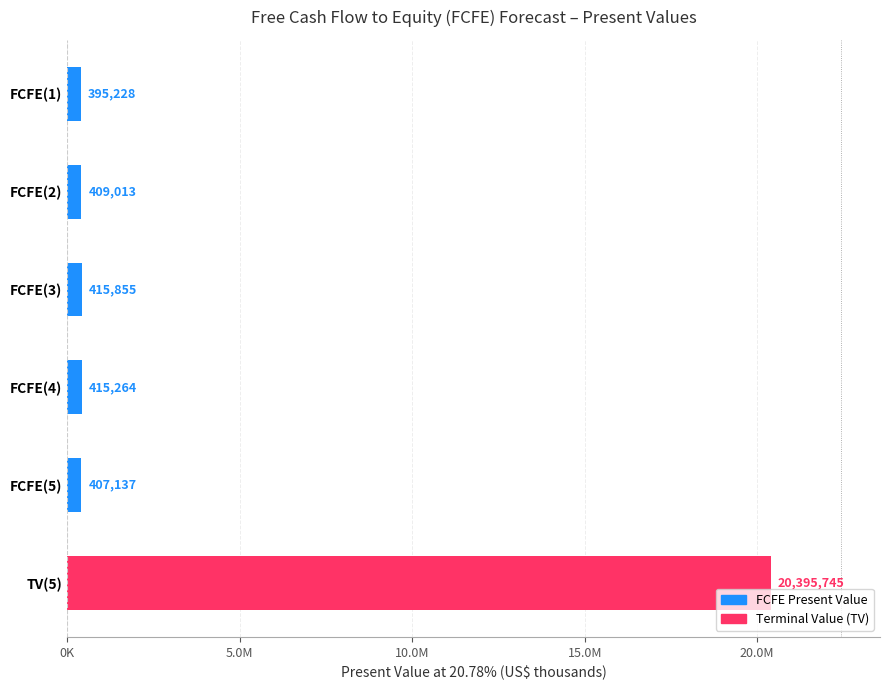

Are the bars horizontal?

Yes